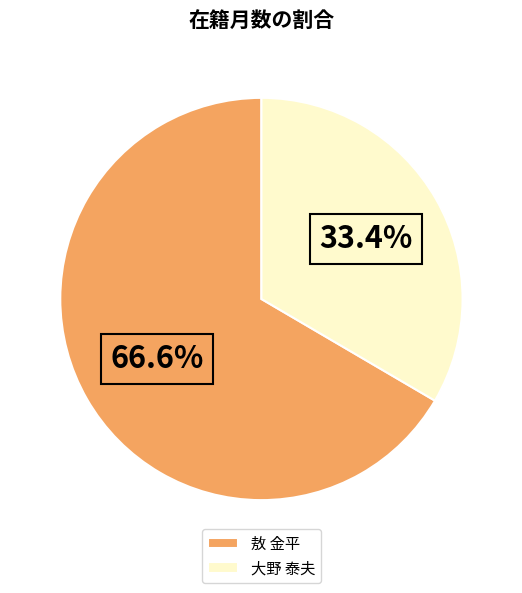

True or false: 大野 泰夫 accounts for 33% of the total.

True